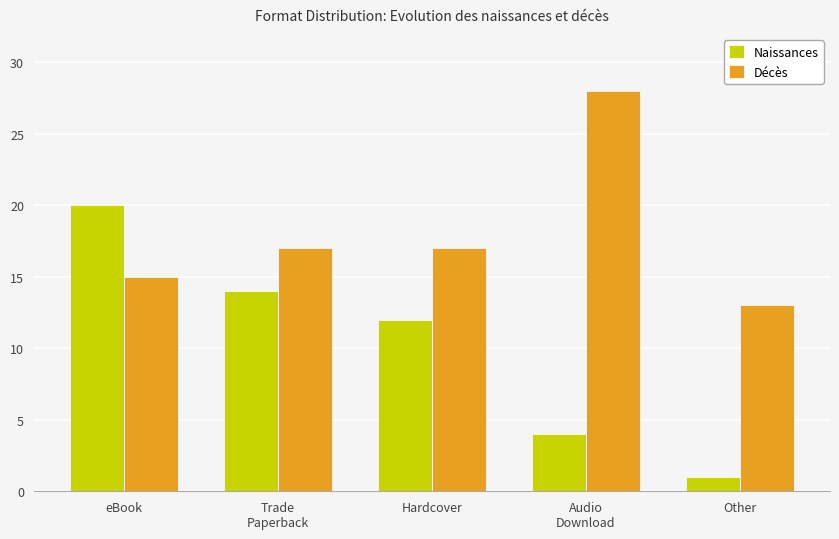

What position from the left is Hardcover?

3